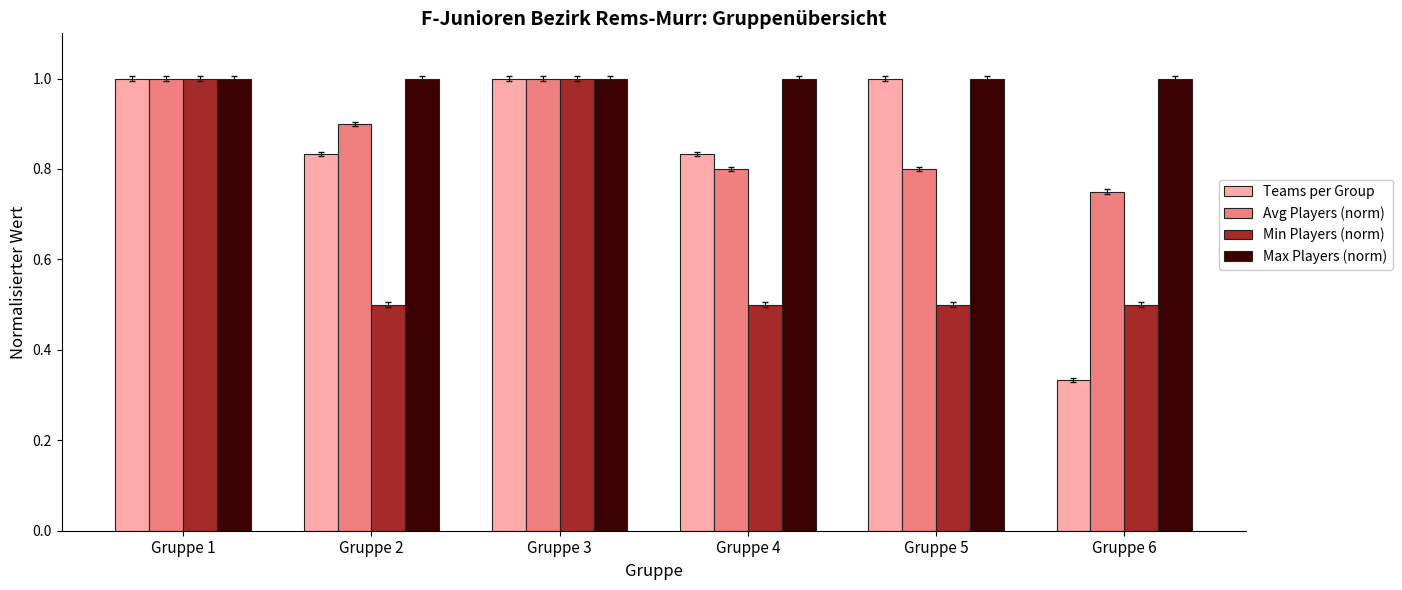

What is the minimum value for Max Players (norm)?

1.0